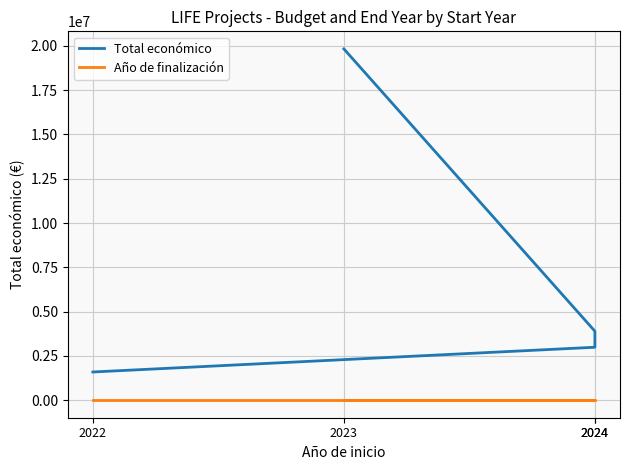

At which label is Total económico closest to 10711063?

2024